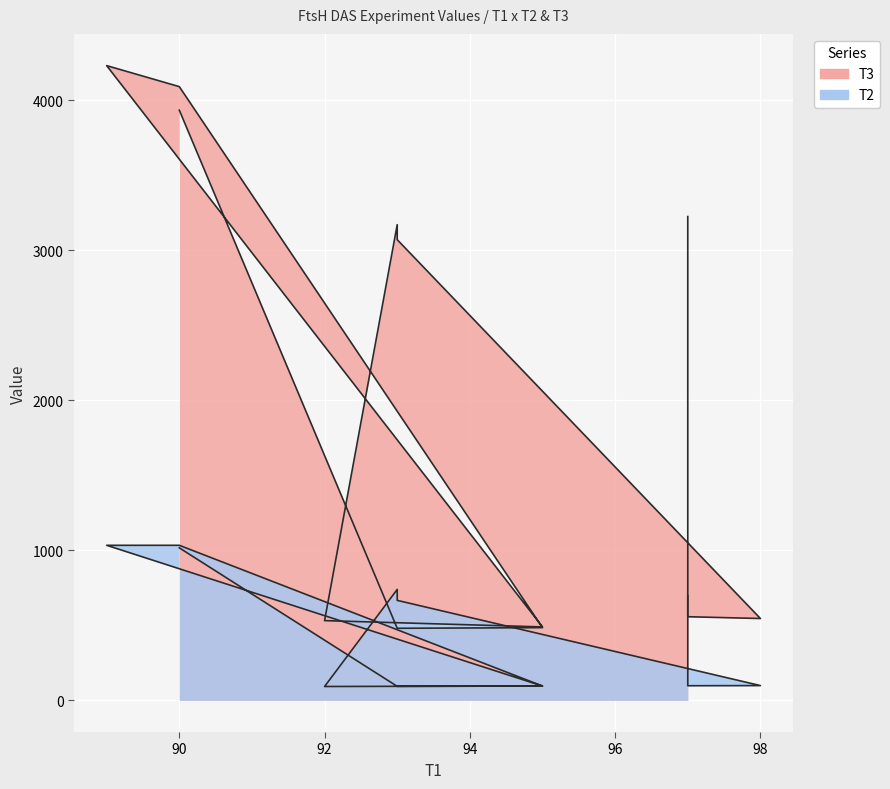

How many data points in T2 are less than 666?

6